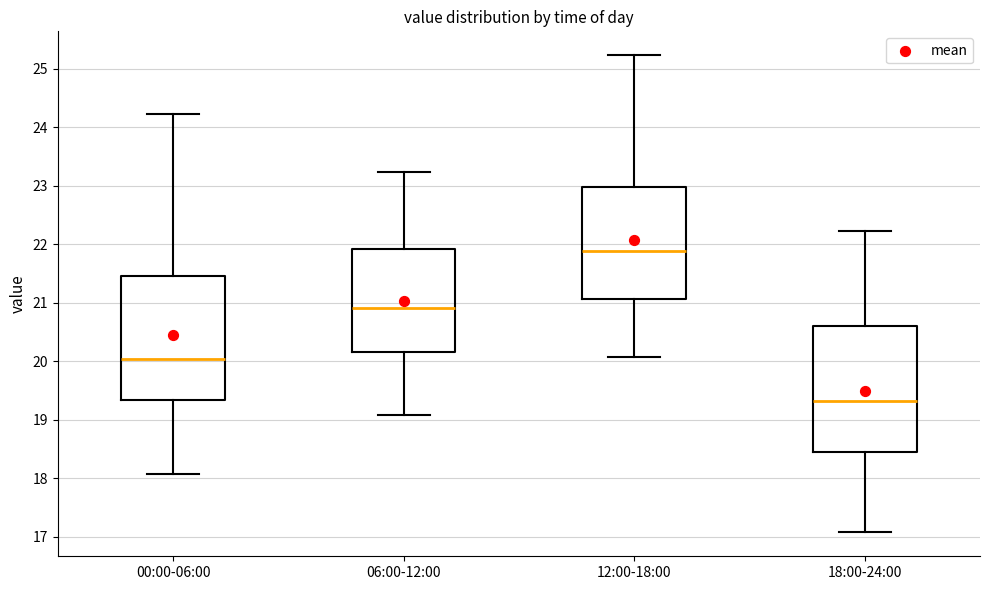

Reading left to right, transcribe this box plot: for each box, give where its median line is, the range the box spans, and where its two whiskers end, as read against the y-axis. The values are not printed on the chart, so give them approximately, as read against the axis.

00:00-06:00: median 20.0, box 19.3 to 21.4, whiskers 18.1 to 24.2
06:00-12:00: median 20.9, box 20.1 to 21.9, whiskers 19.1 to 23.2
12:00-18:00: median 21.9, box 21.1 to 23.0, whiskers 20.1 to 25.2
18:00-24:00: median 19.3, box 18.4 to 20.6, whiskers 17.1 to 22.2